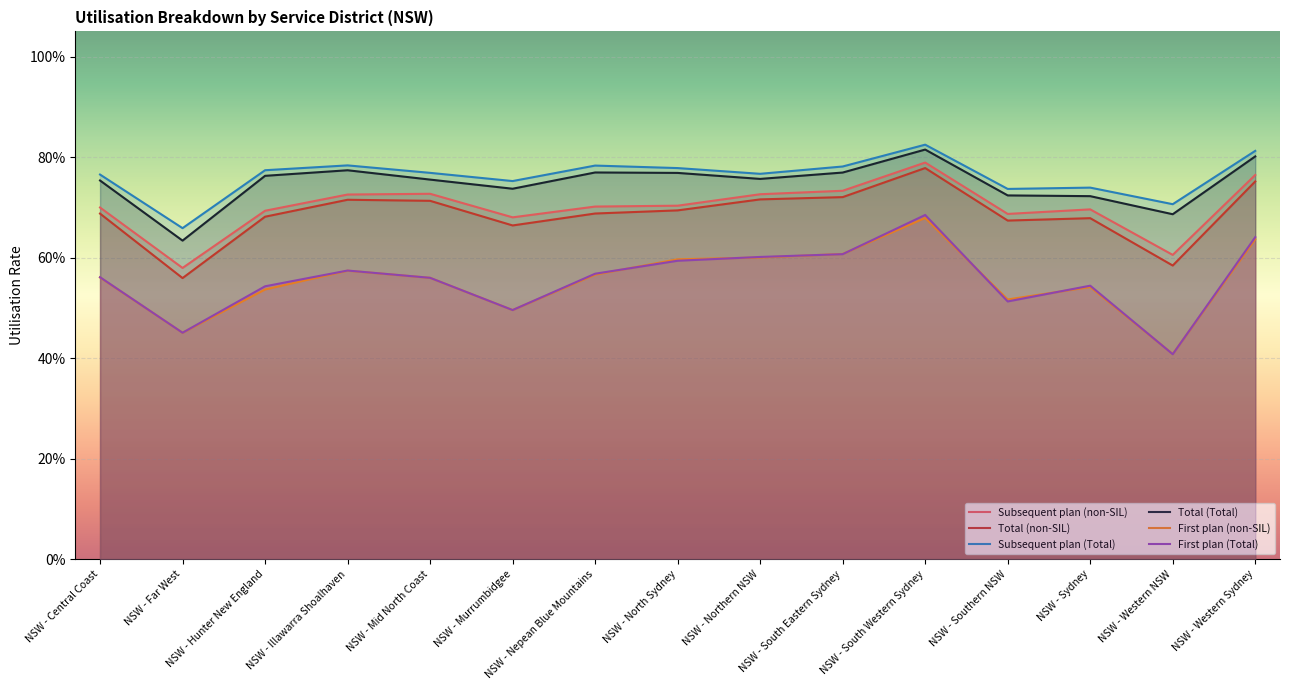

What value does the Subsequent plan (non-SIL) series have at NSW - Murrumbidgee?

0.7